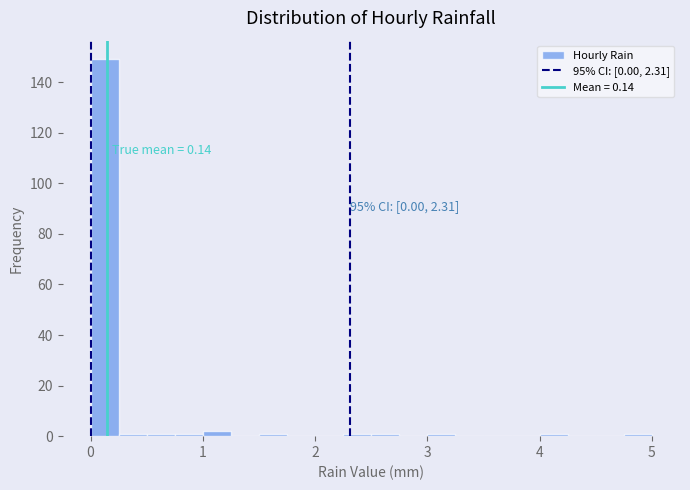

Read against the x-axis, roughly where is the centre of the tallest bar?

0.1